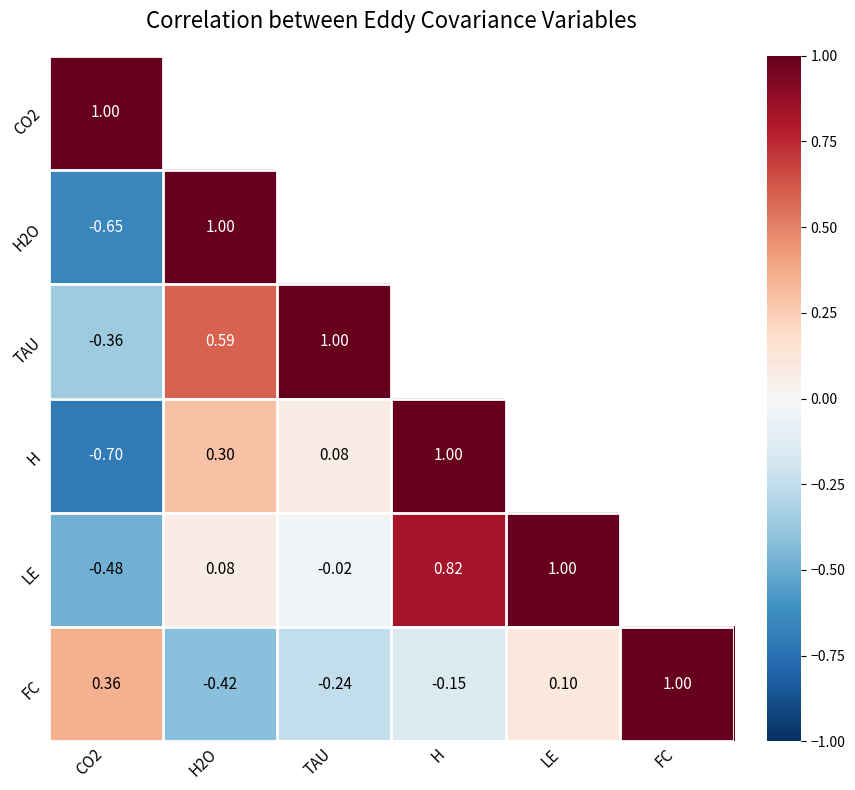

At which label is FC closest to 0?

LE